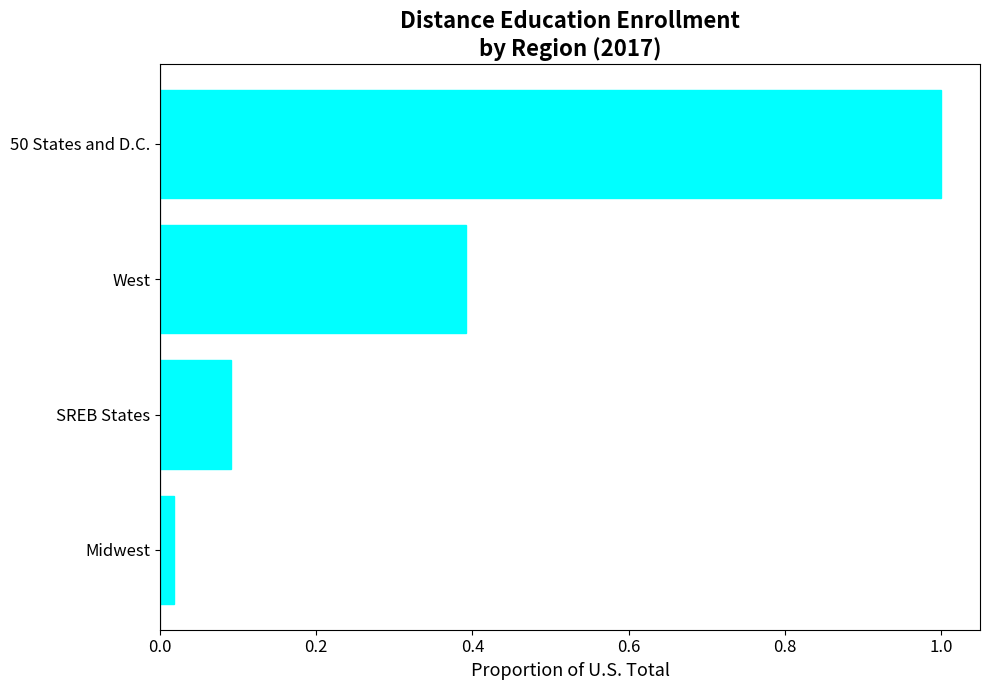

Rank the categories by value from lowest to highest.

Midwest, SREB States, West, 50 States and D.C.